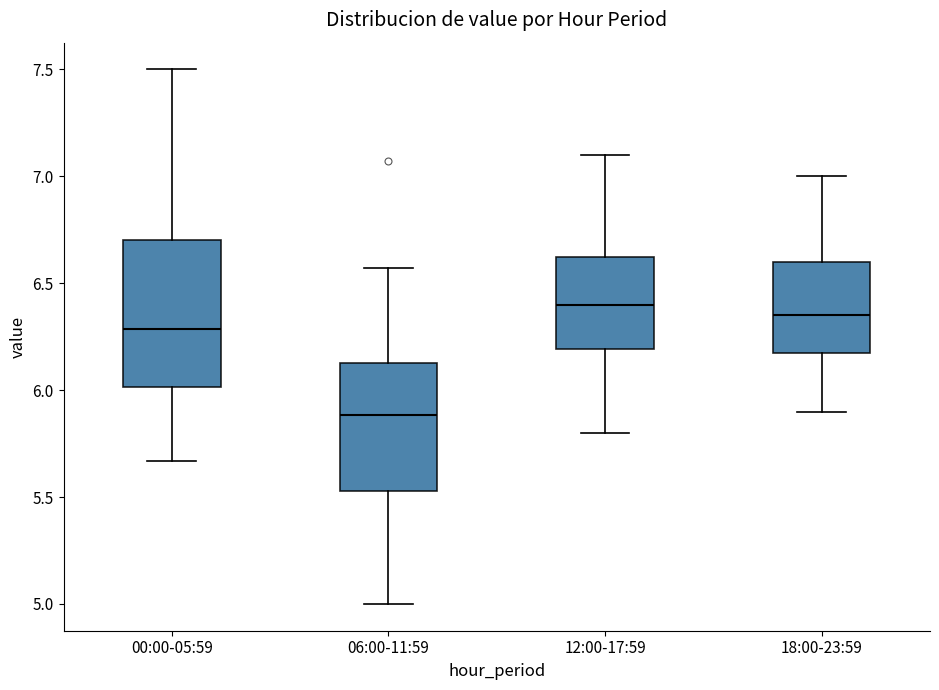

Reading left to right, transcribe this box plot: for each box, give where its median line is, the range the box spans, and where its two whiskers end, as read against the y-axis. The values are not printed on the chart, so give them approximately, as read against the axis.

00:00-05:59: median 6.30, box 6.00 to 6.70, whiskers 5.65 to 7.50
06:00-11:59: median 5.90, box 5.55 to 6.15, whiskers 5.00 to 6.55
12:00-17:59: median 6.40, box 6.20 to 6.65, whiskers 5.80 to 7.10
18:00-23:59: median 6.35, box 6.20 to 6.60, whiskers 5.90 to 7.00